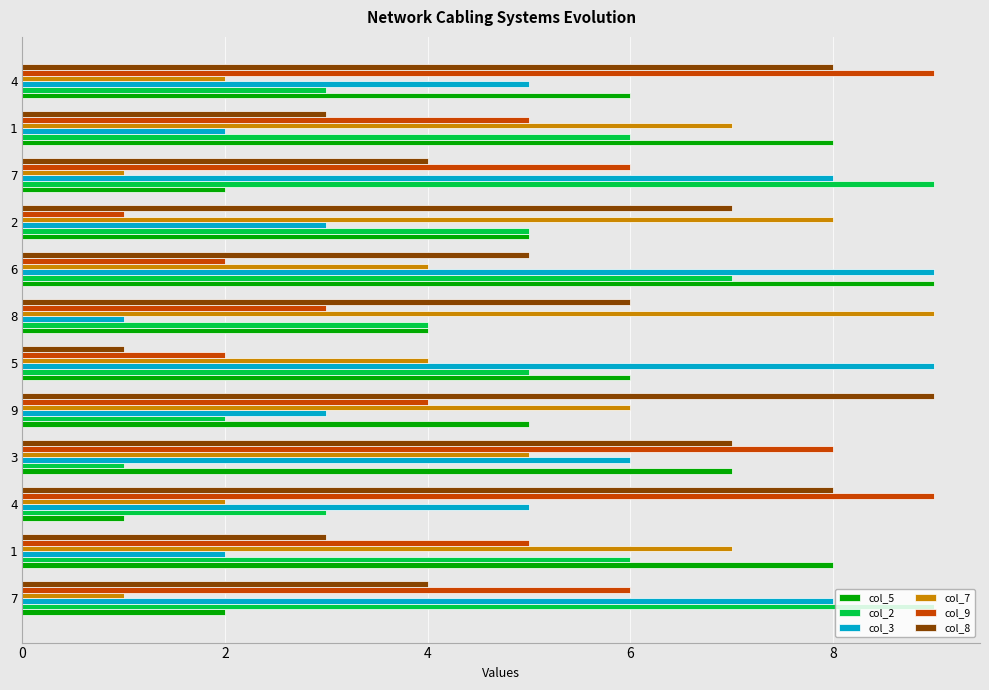

How many col_2 values are between 3 and 7?

8